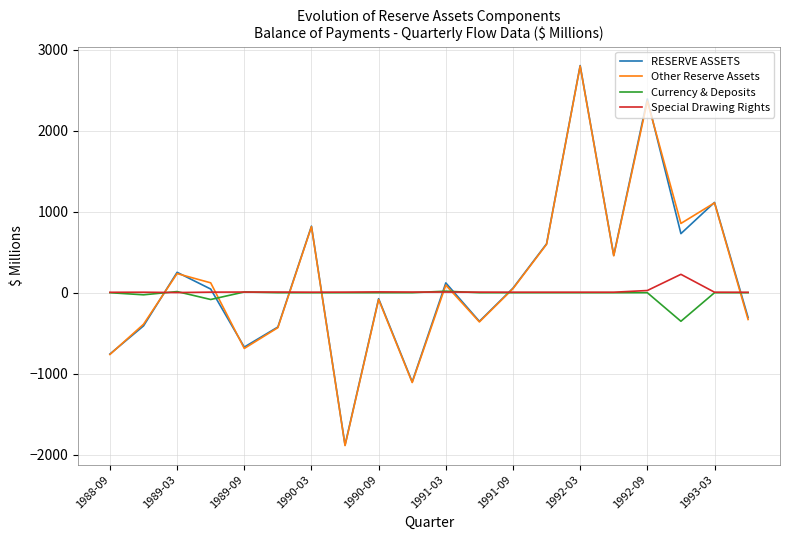

What is the greatest value displayed?

2807